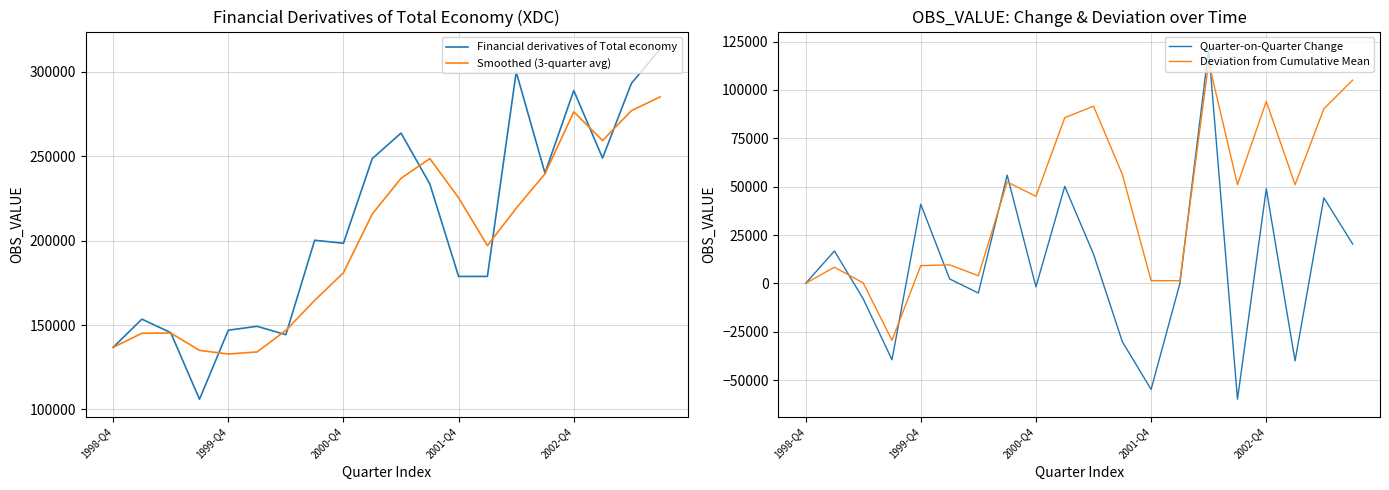

What is the minimum value for Smoothed (3-quarter avg)?

132787.3